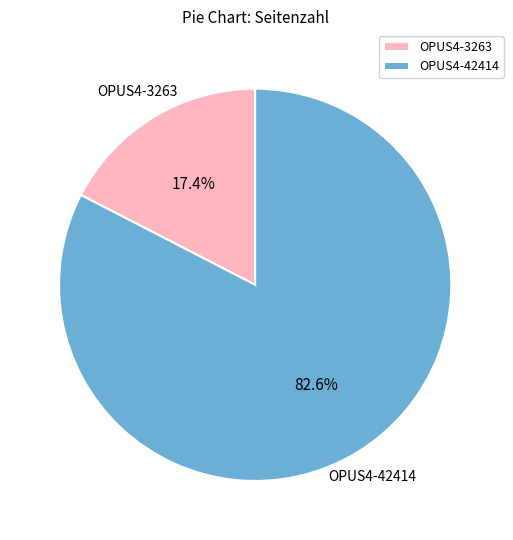

Which category has the smallest portion of the pie?

OPUS4-3263